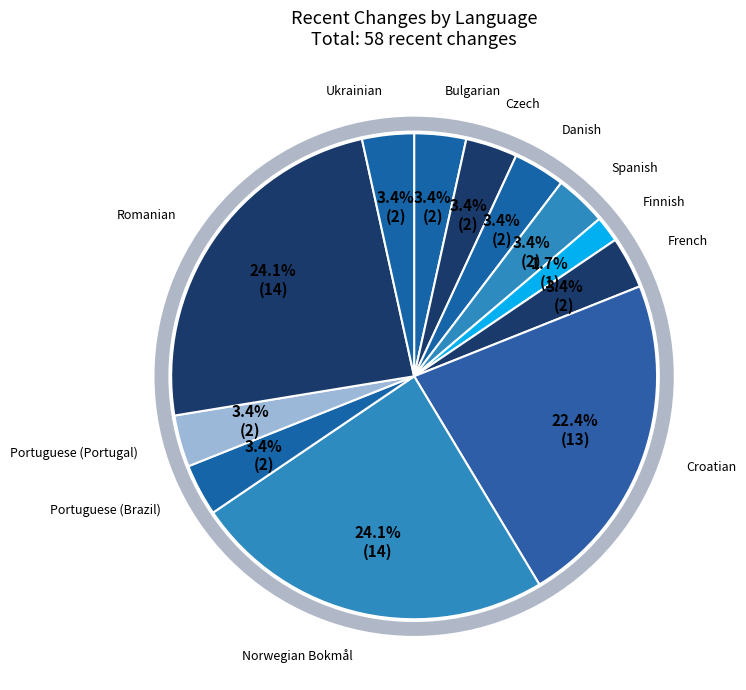

What is the total percentage of Ukrainian and Romanian?

27.6%